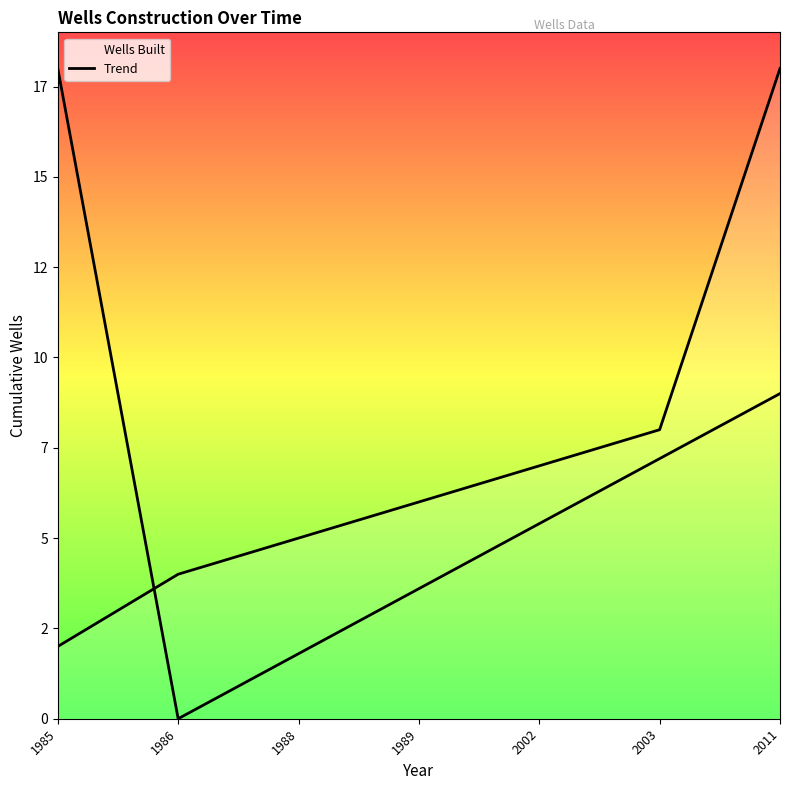

How many values are below 5?

3